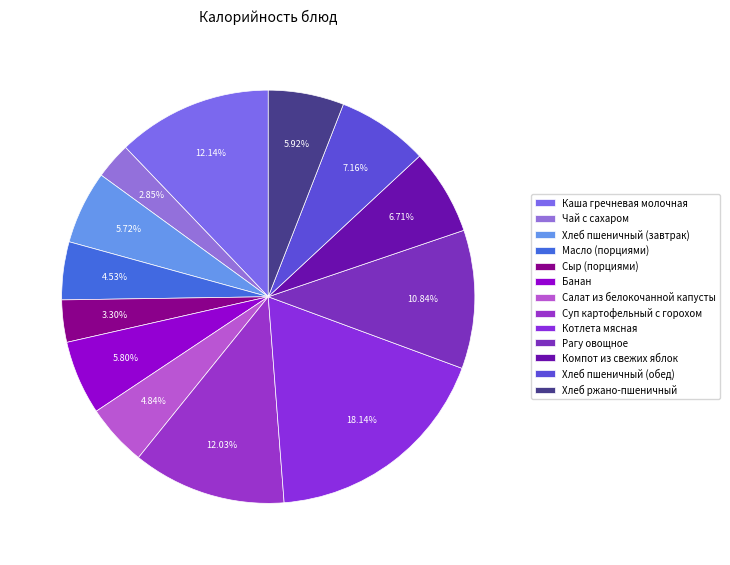

To the nearest percent, what is the difference between the Рагу овощное and Каша гречневая молочная slice percentages?

1%